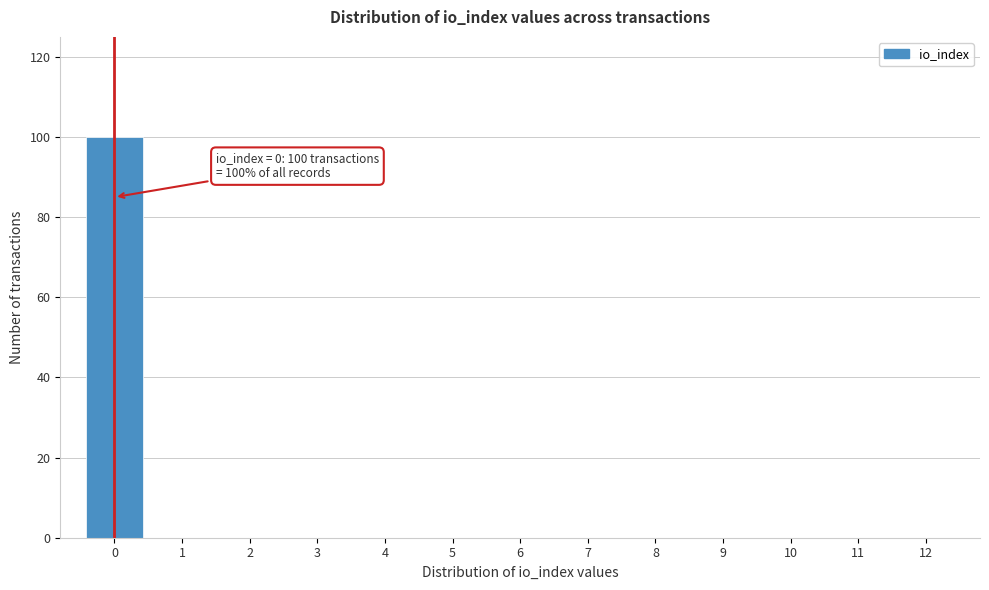

Over which range of the x-axis is the bar tallest?

-0.5 to 0.5